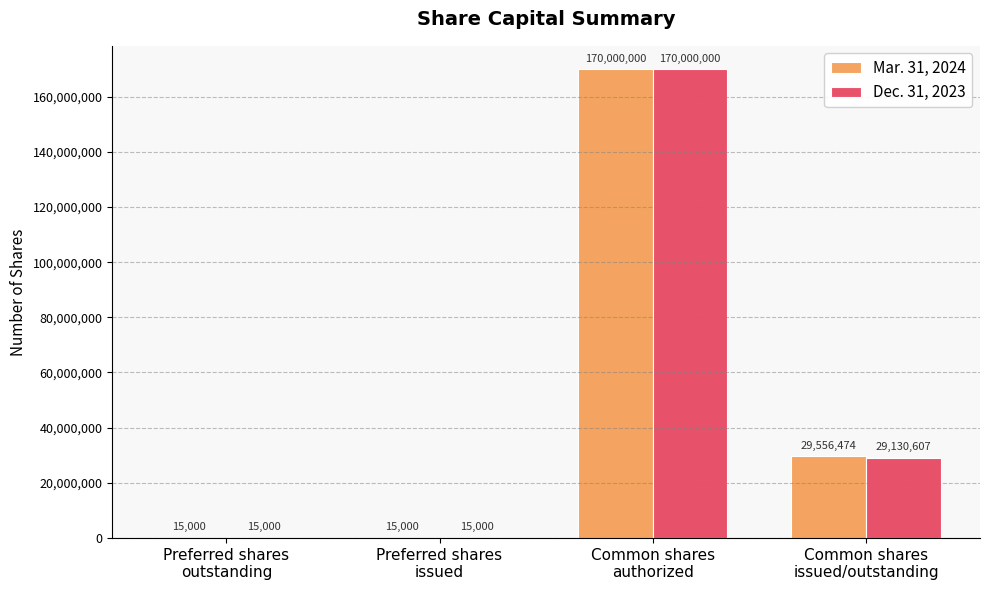

True or false: Mar. 31, 2024 has a value of 15000 at Preferred shares
issued.

True